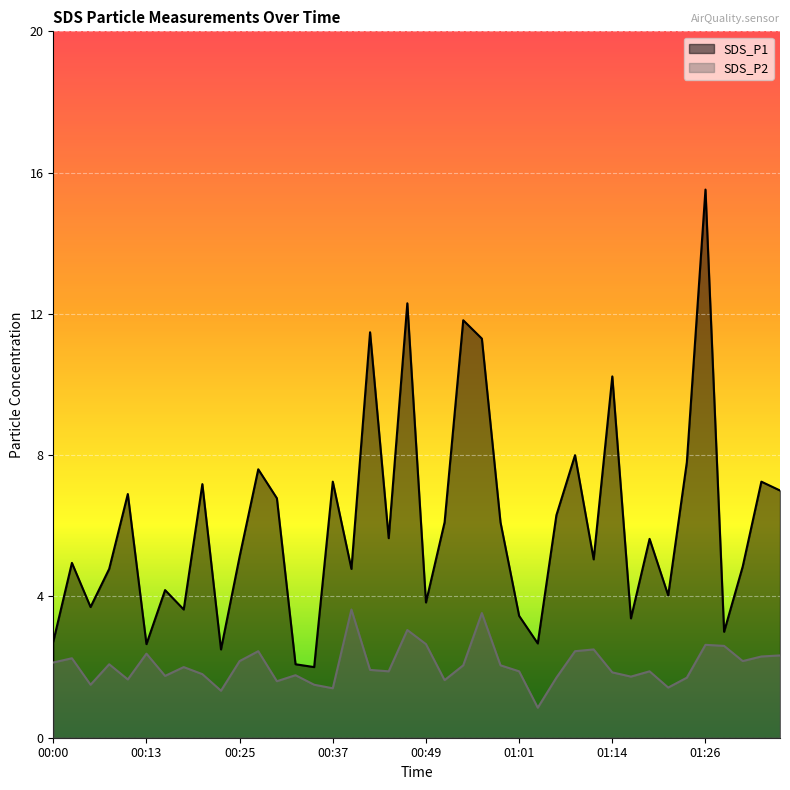

True or false: SDS_P2 and SDS_P1 cross at least once.

False